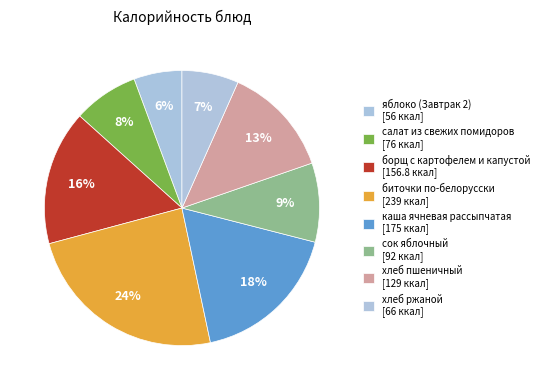

The биточки по-белорусски slice represents 24% of the pie. True or false?

True